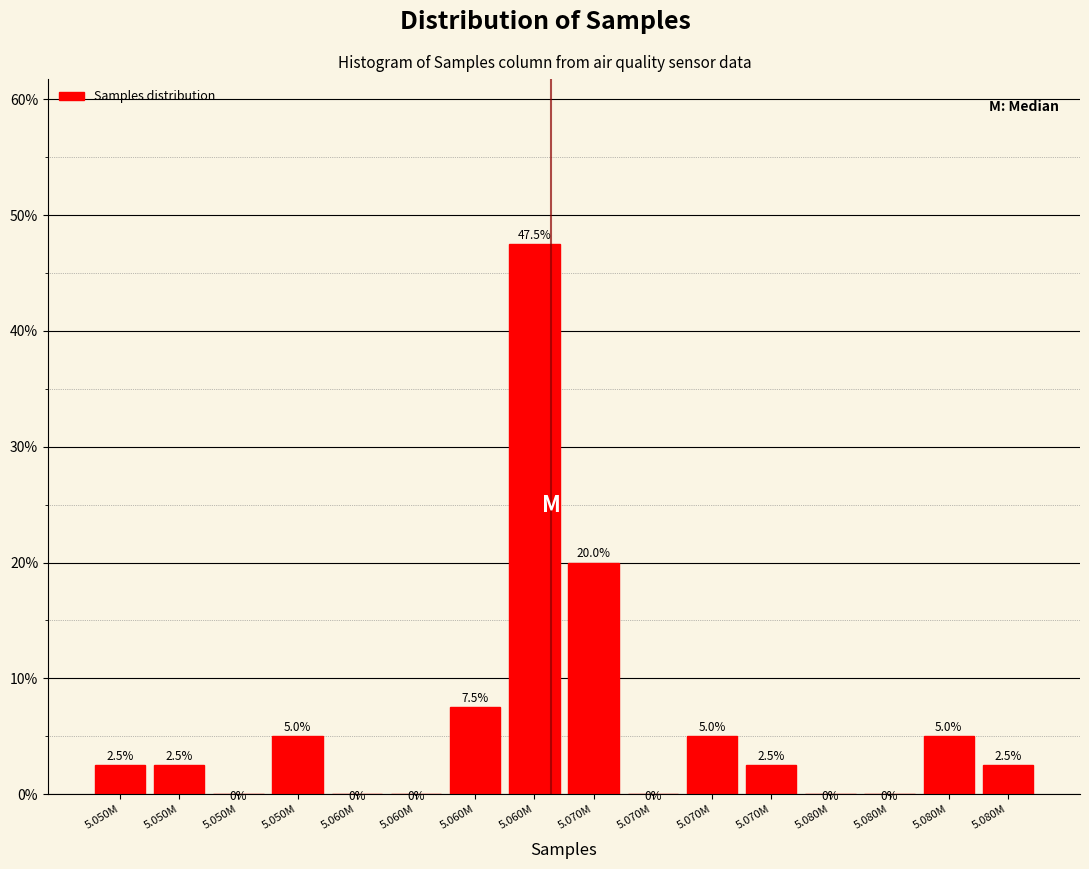

Are the bars horizontal?

No